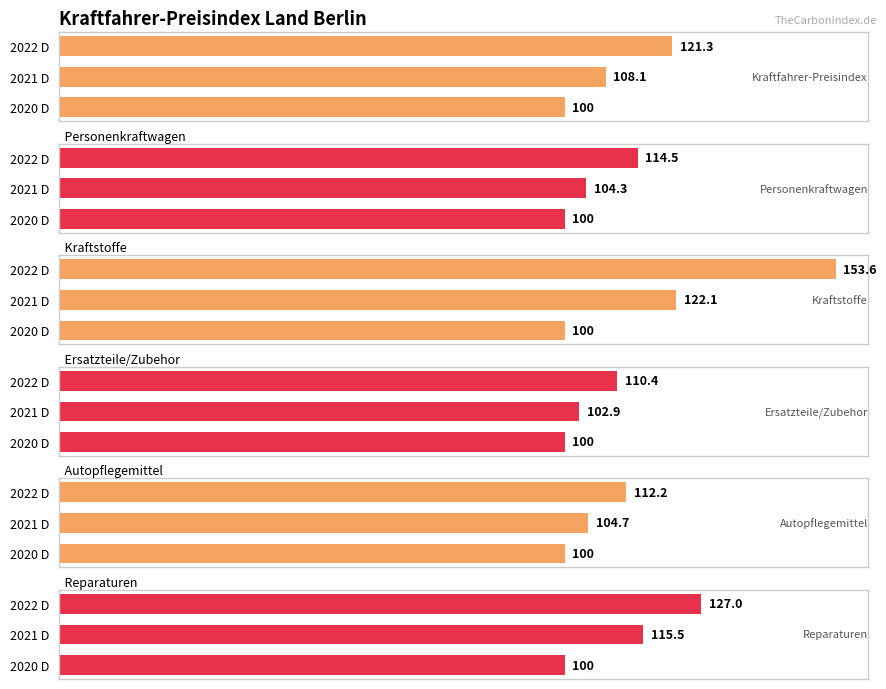

The Autopflegemittel series shows 28.5 at 2020 D. True or false?

False